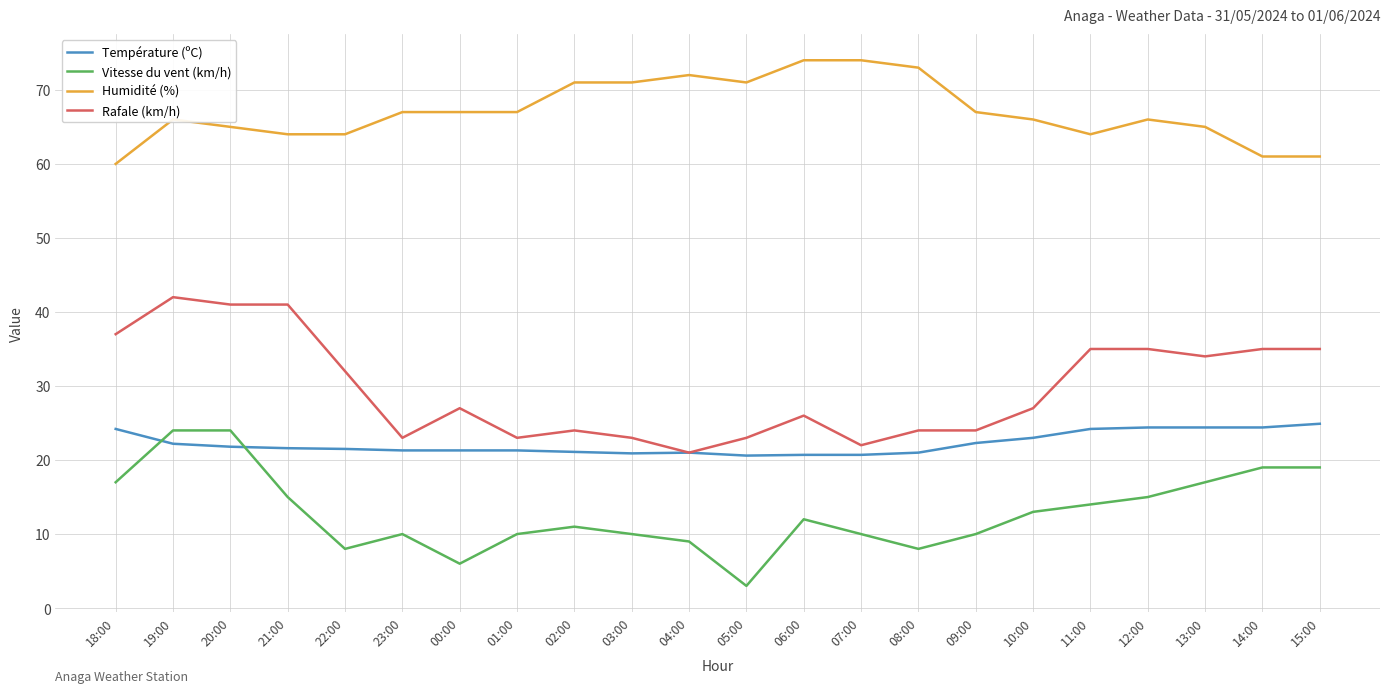

What position from the right is 05:00?

11